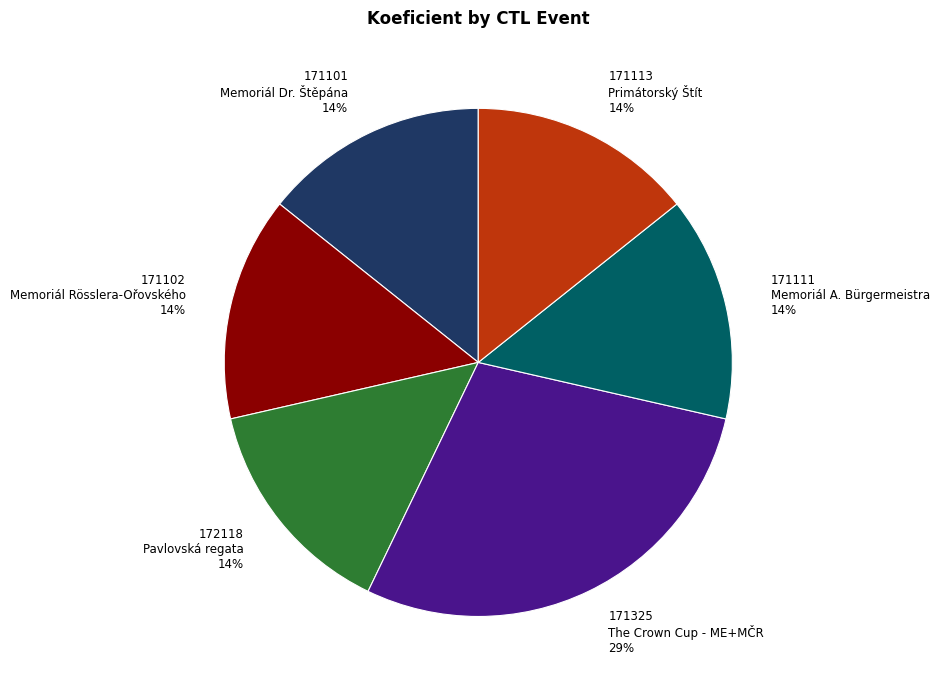

To the nearest percent, what is the average slice percentage?

17%